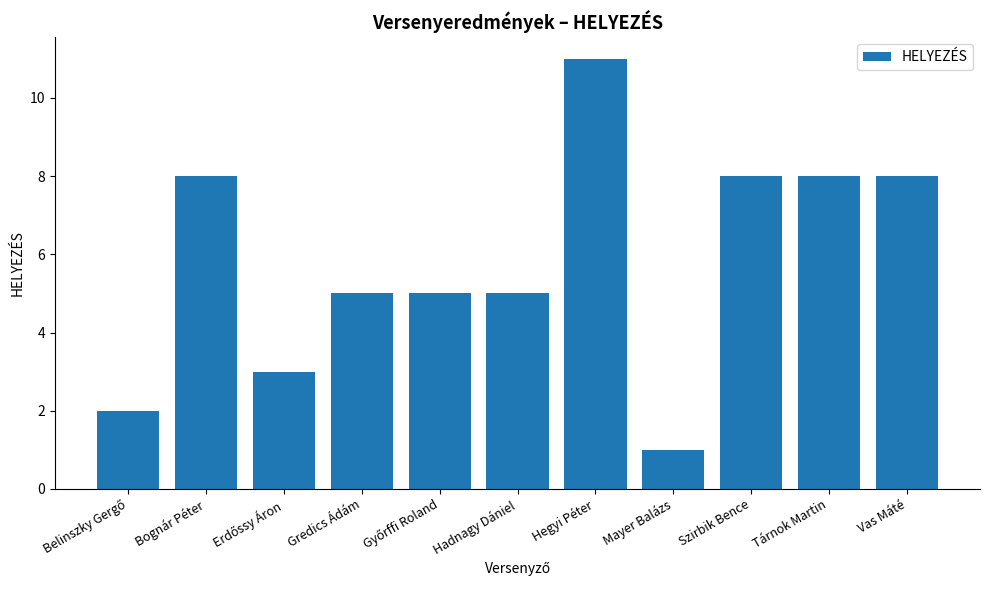

Which category has the highest value across all series?

Hegyi Péter